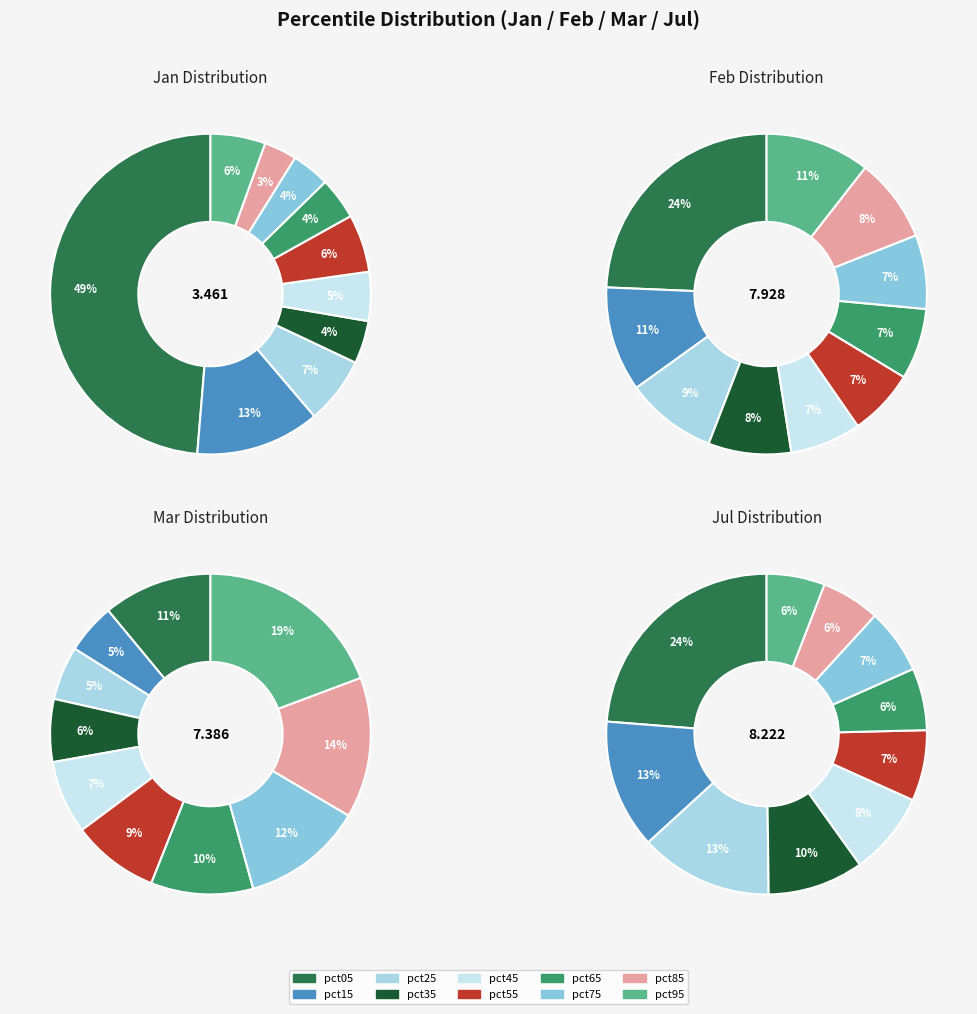

To the nearest percent, what is the combined percentage of pct85 and pct25?

20%